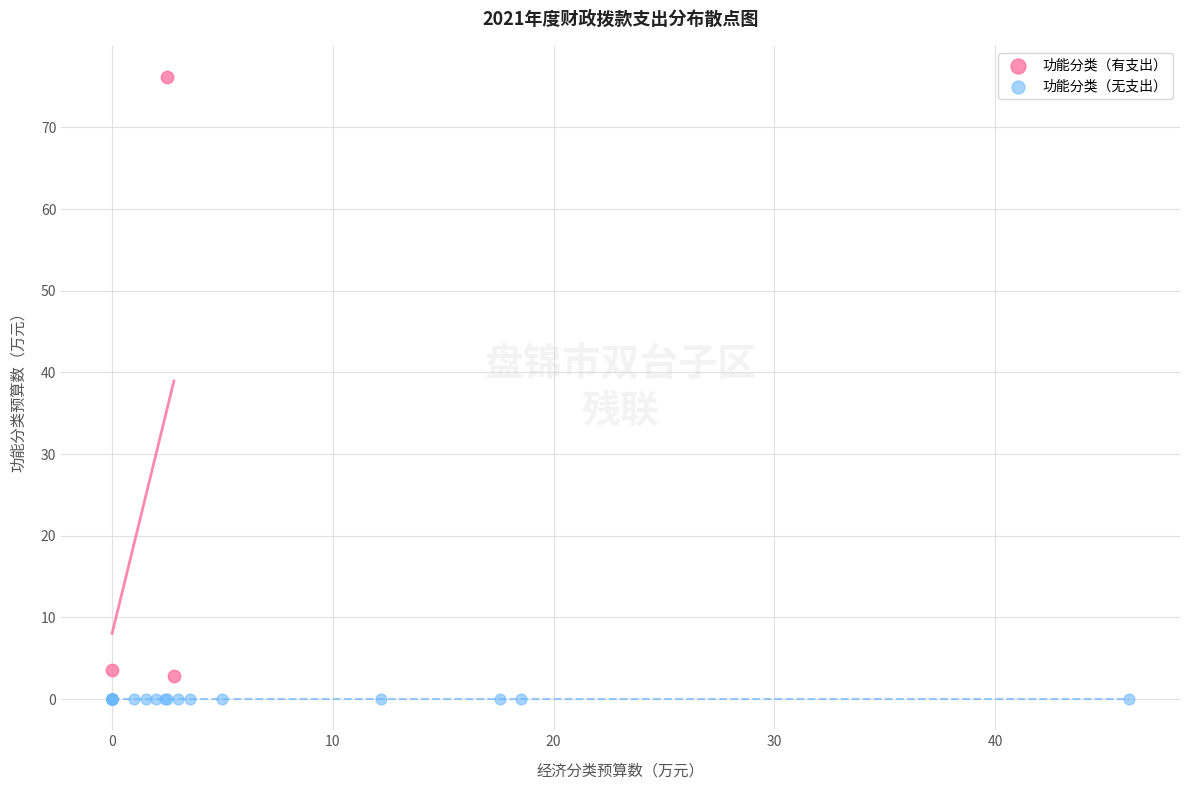

Which series reaches the maximum Y coordinate?

功能分类（有支出）